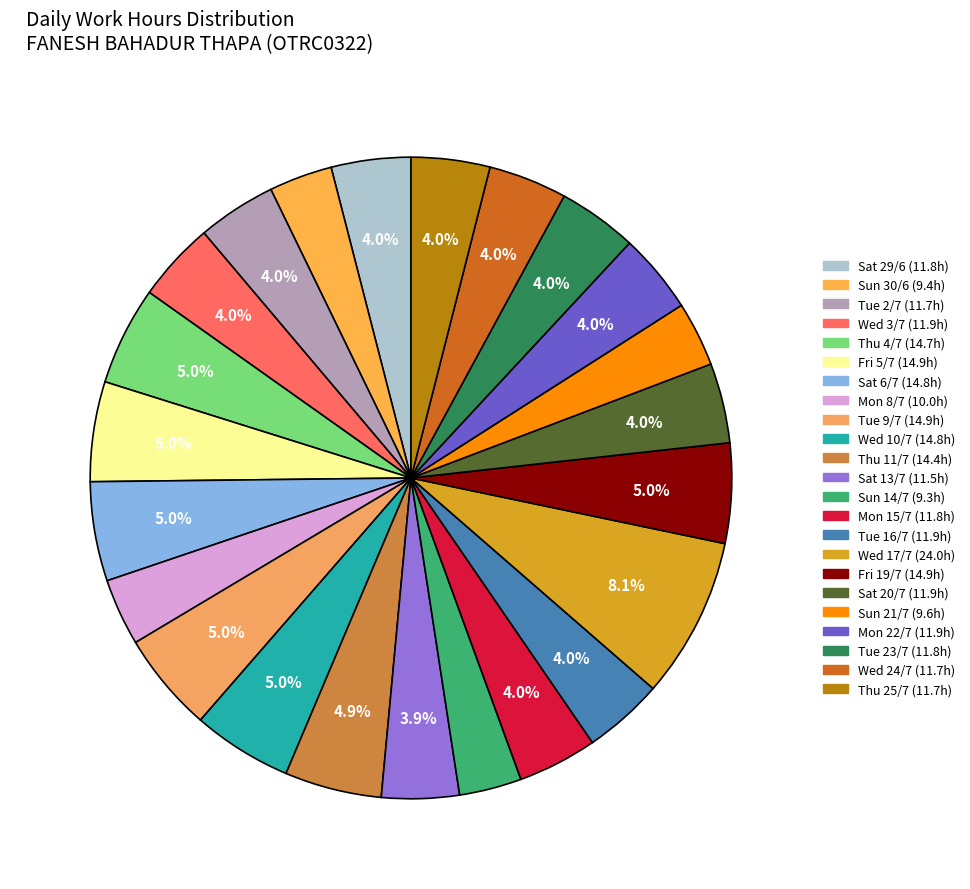

How many slices are in this pie chart?

23